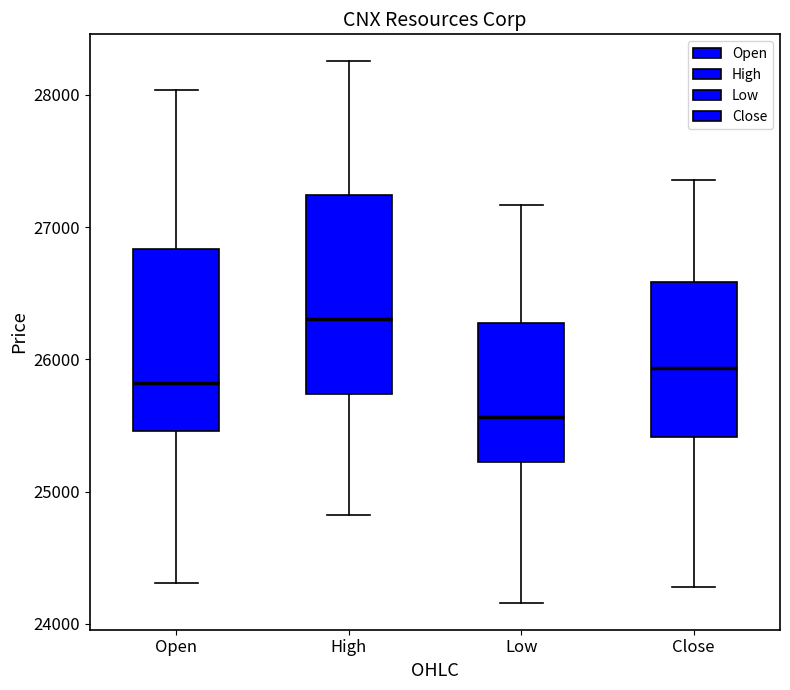

Comparing the boxes themselves (not the whiskers), which one is the tallest?

High